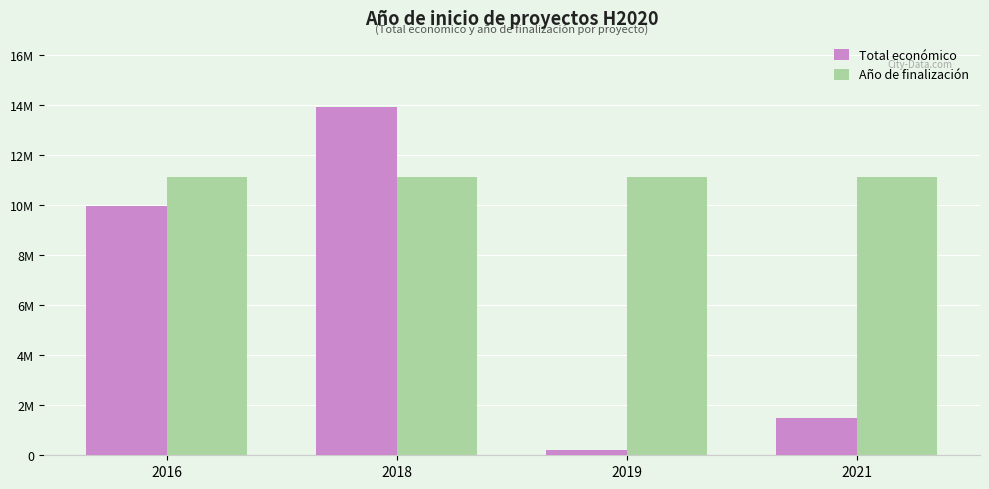

Are the bars horizontal?

No